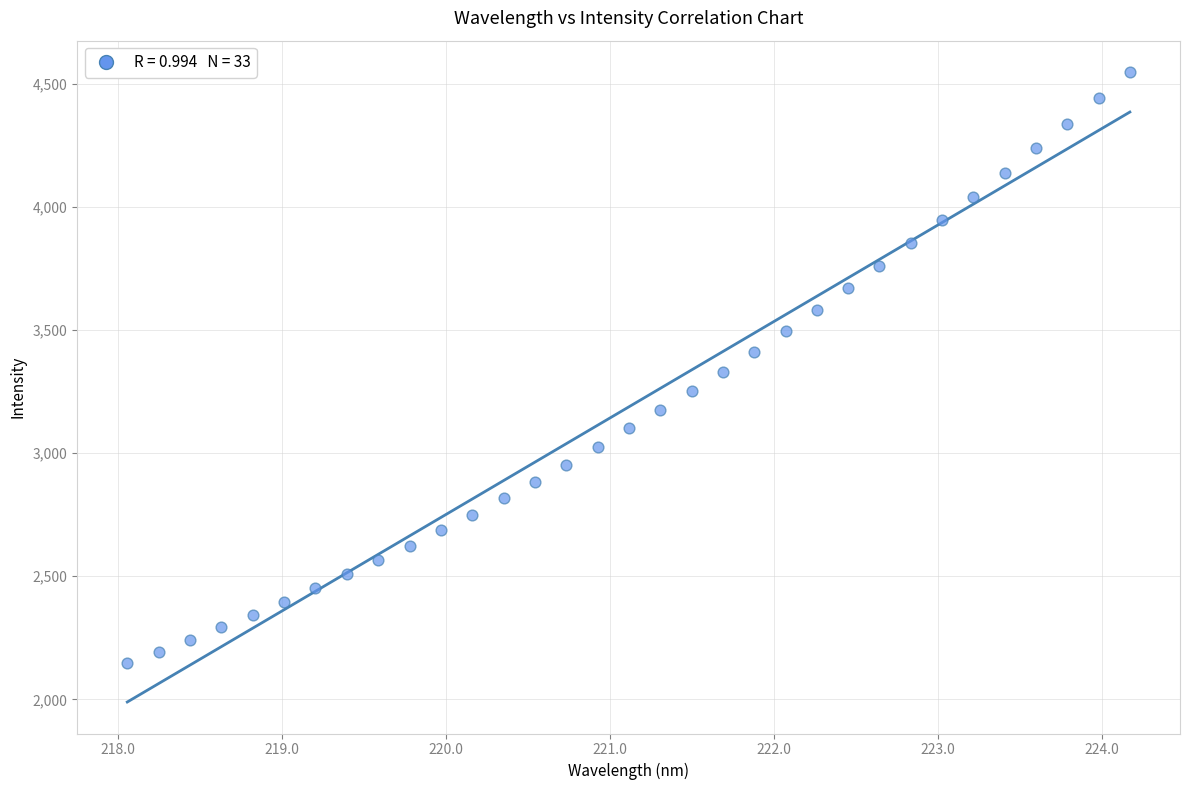

What is the range of Y values (max minus min)?

2400.1